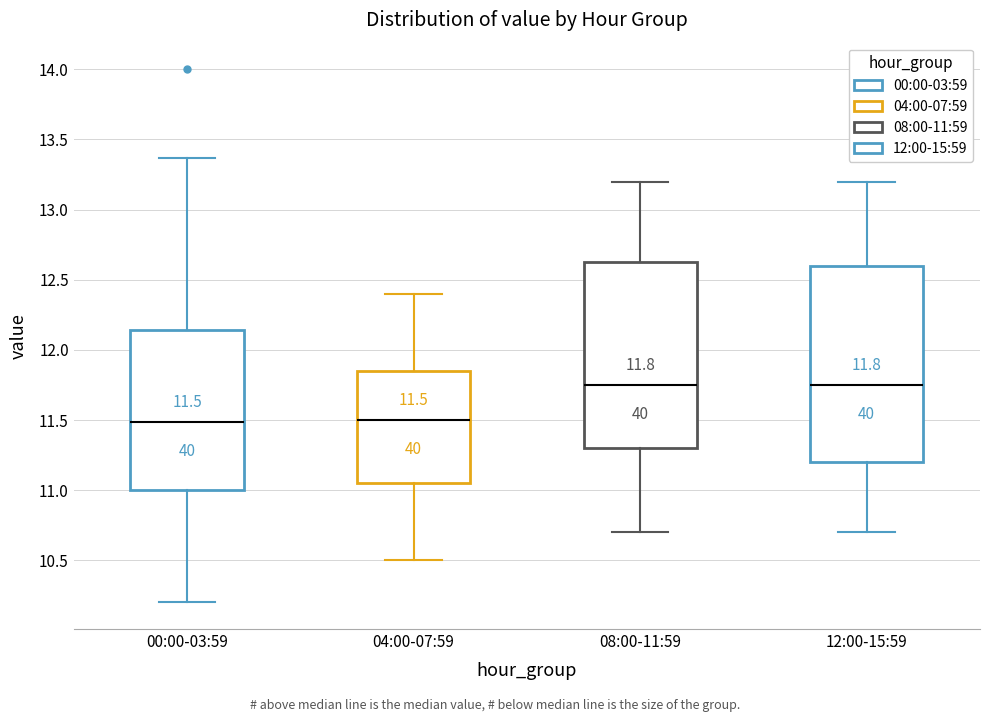

Which box is the tallest, from its lower edge to its upper edge?

12:00-15:59